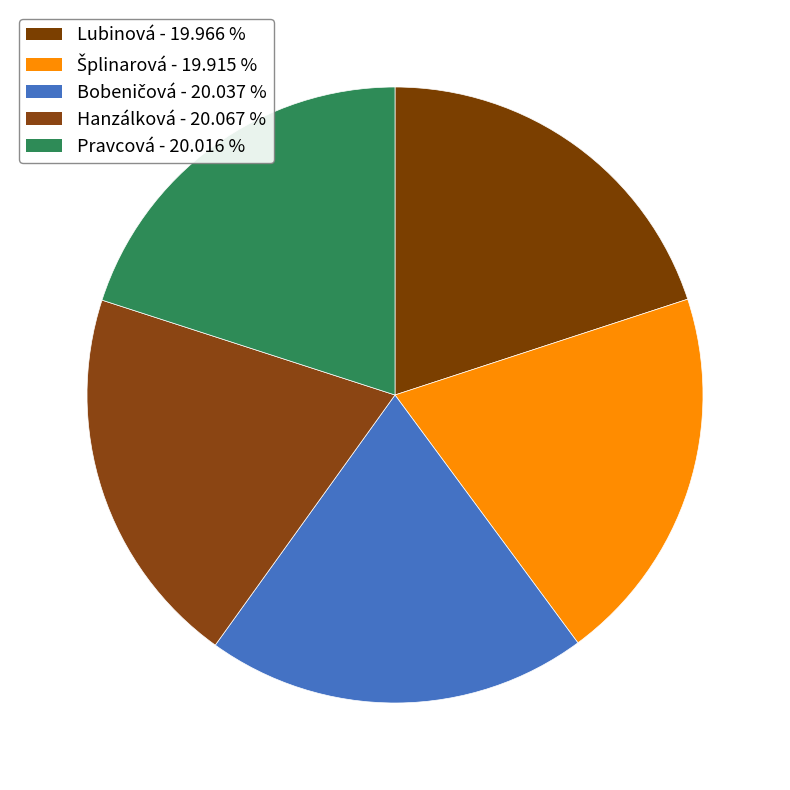

To the nearest percent, what portion does Bobeničová represent?

20%